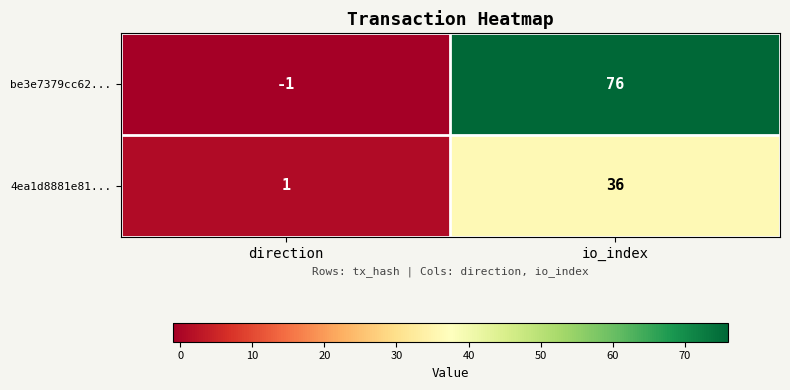

Where is 4ea1d8881e81... nearest to the value 18?

direction